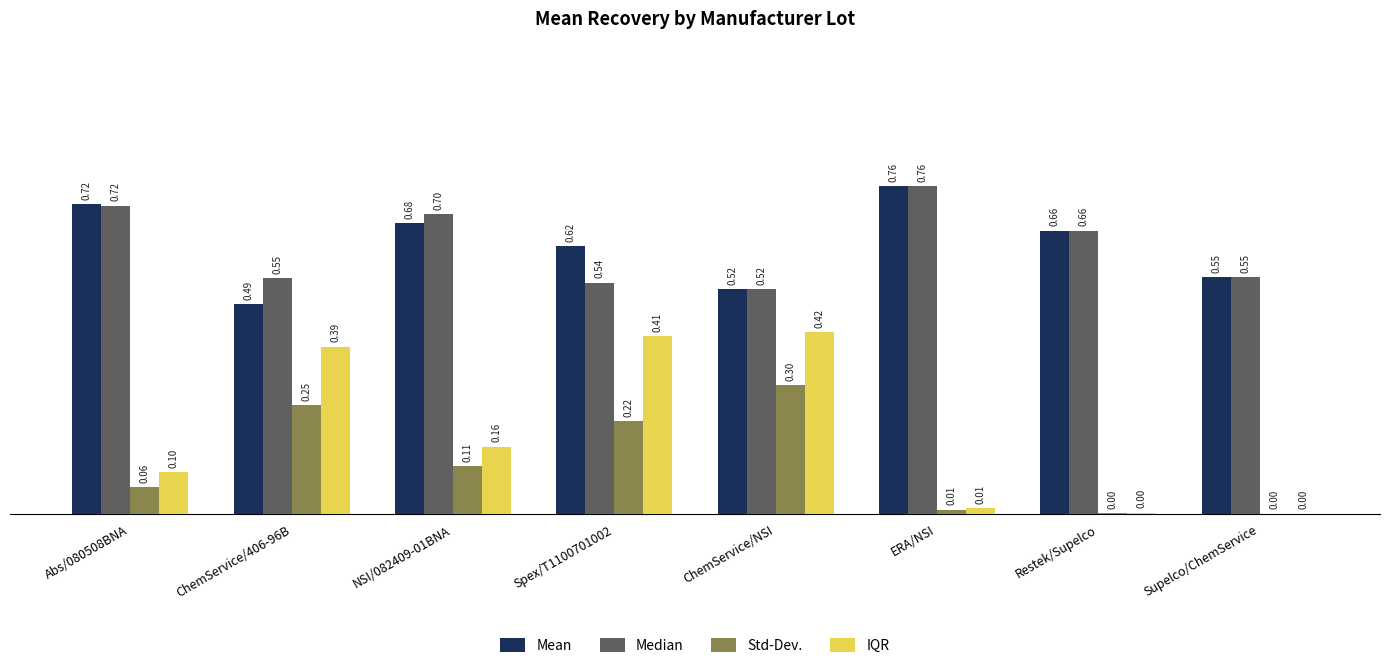

Where is Median nearest to the value 0?

ChemService/NSI